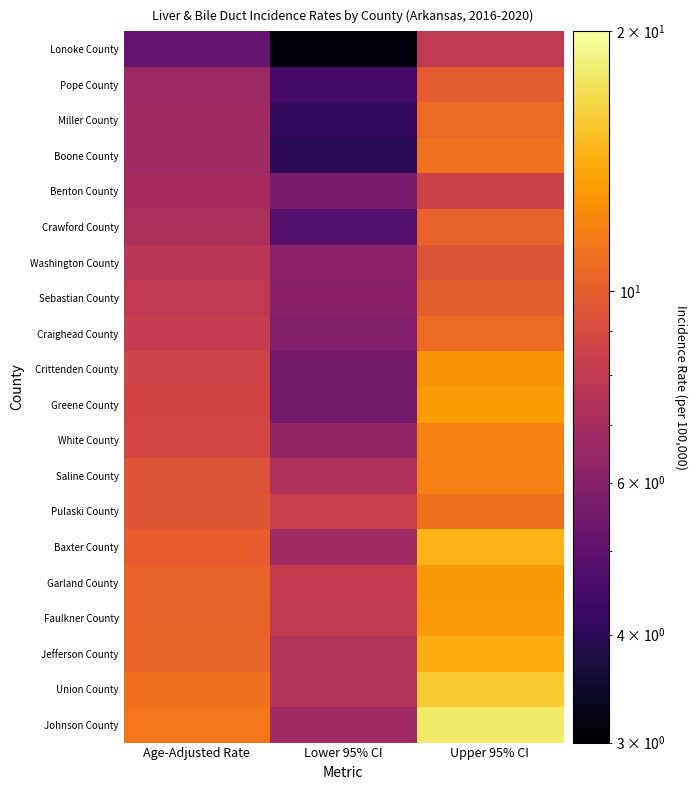

At which category is the sum across all series the highest?

Upper 95% CI